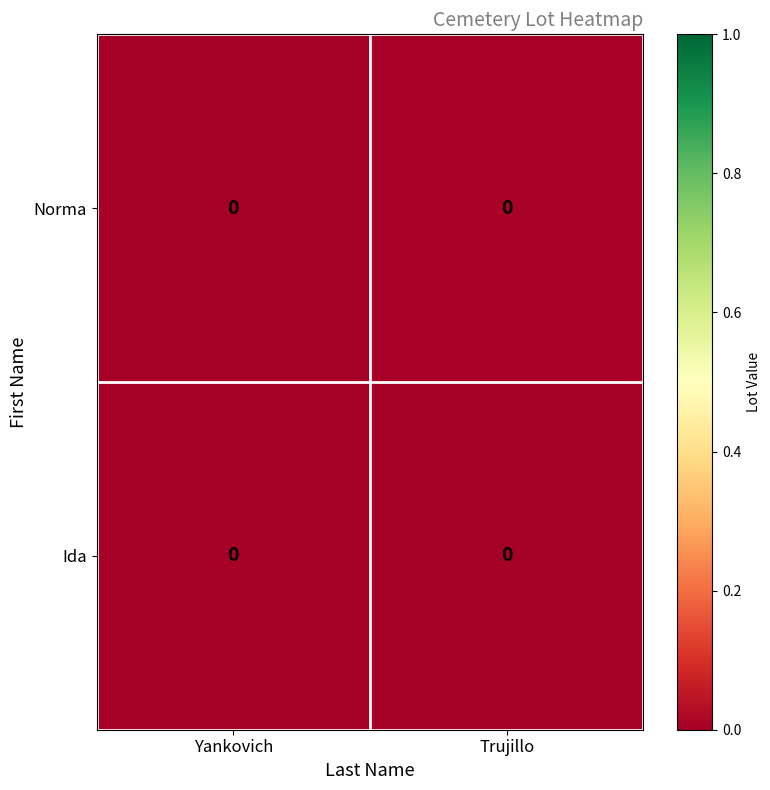

At which category is the sum across all series the highest?

Trujillo